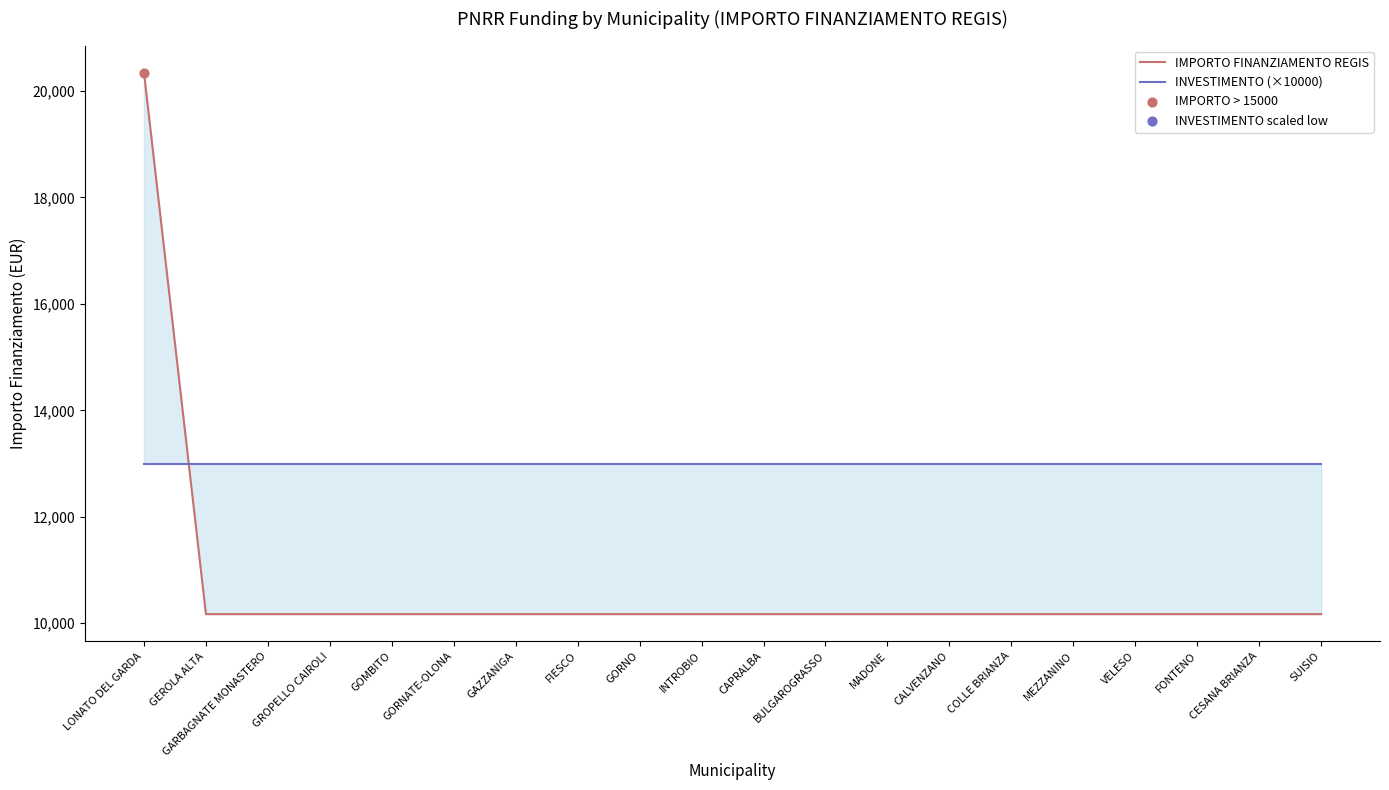

Is the value of IMPORTO FINANZIAMENTO REGIS at GARBAGNATE MONASTERO greater than the value of INVESTIMENTO (×10000) at SUISIO?

No